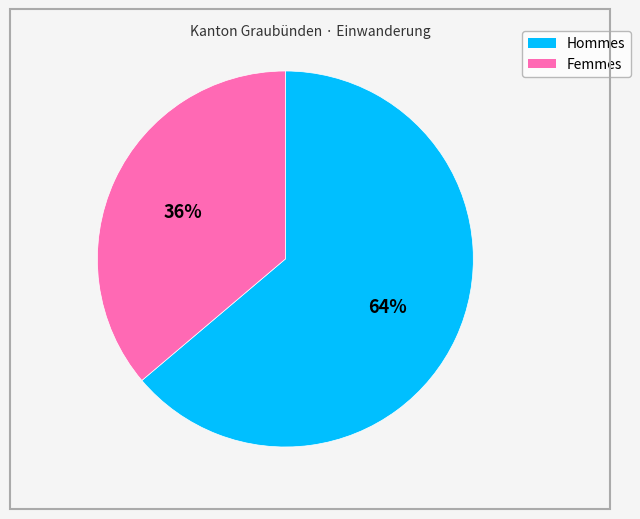

Is there any slice that represents more than half of the pie?

Yes